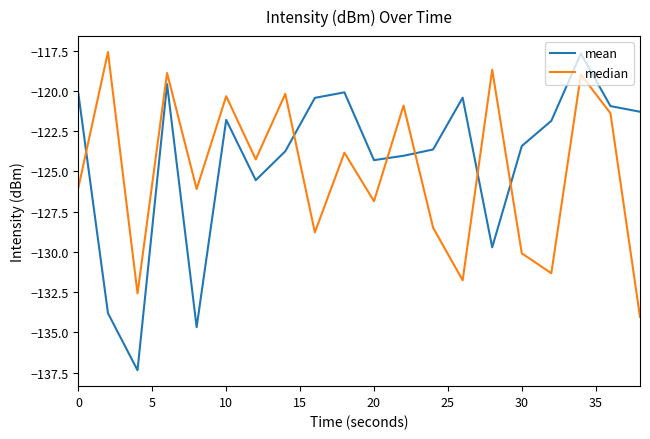

What is the lowest value of the mean series?

-137.3